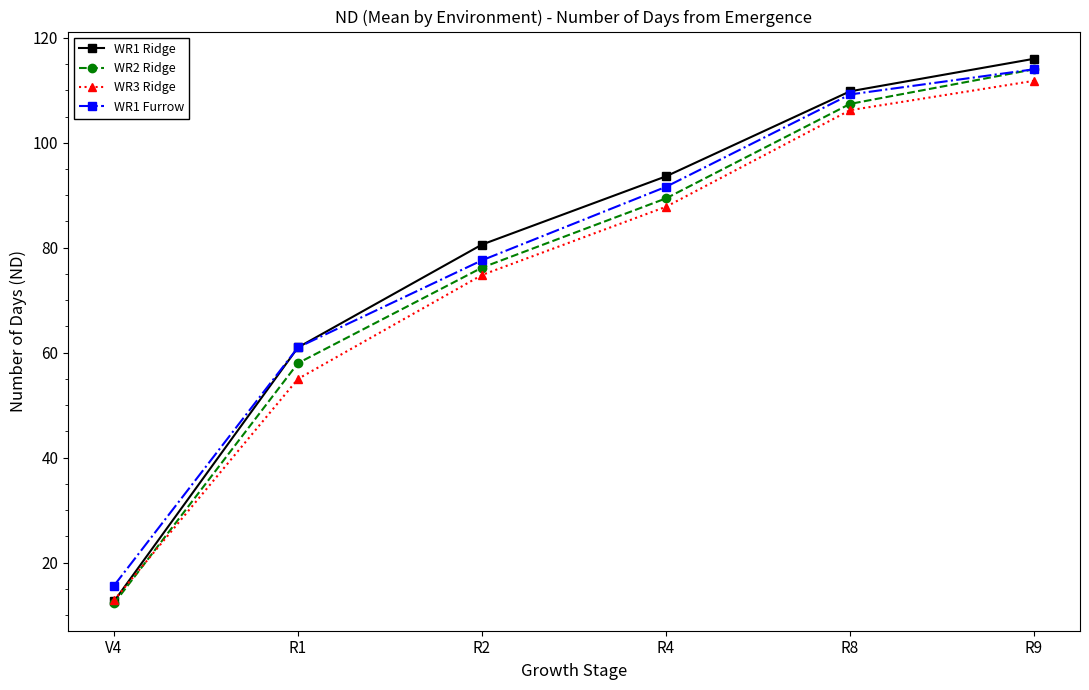

At which label does WR1 Ridge reach its minimum?

V4